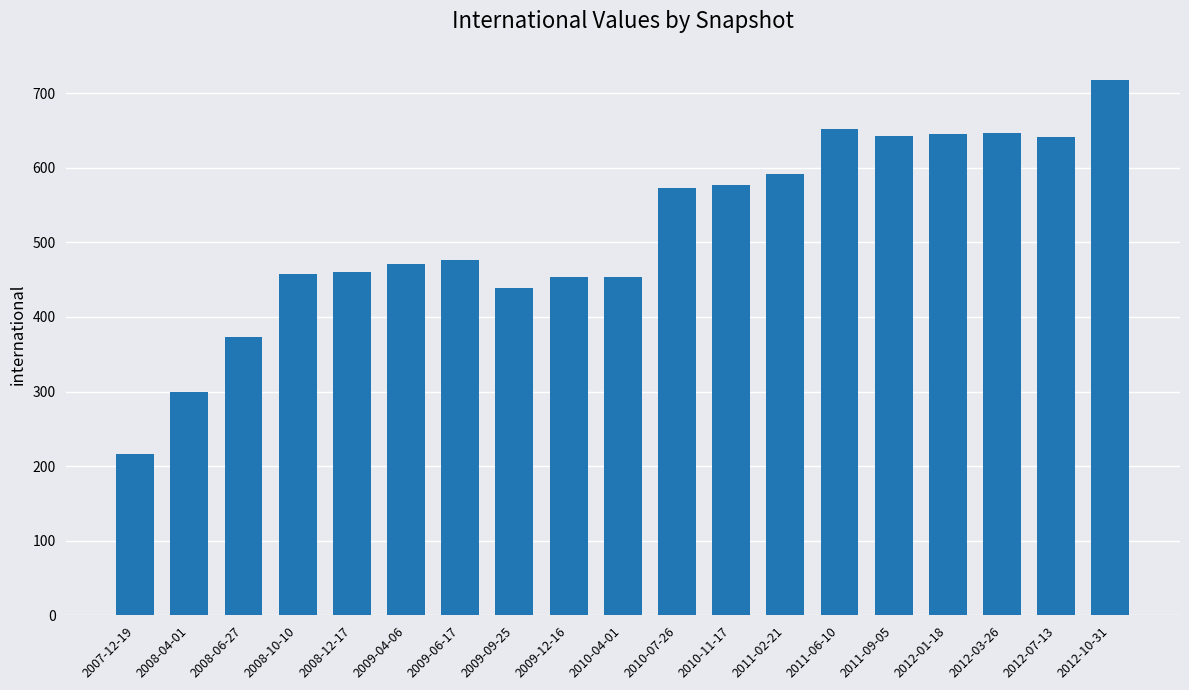

What is the difference between the maximum and minimum values?

502